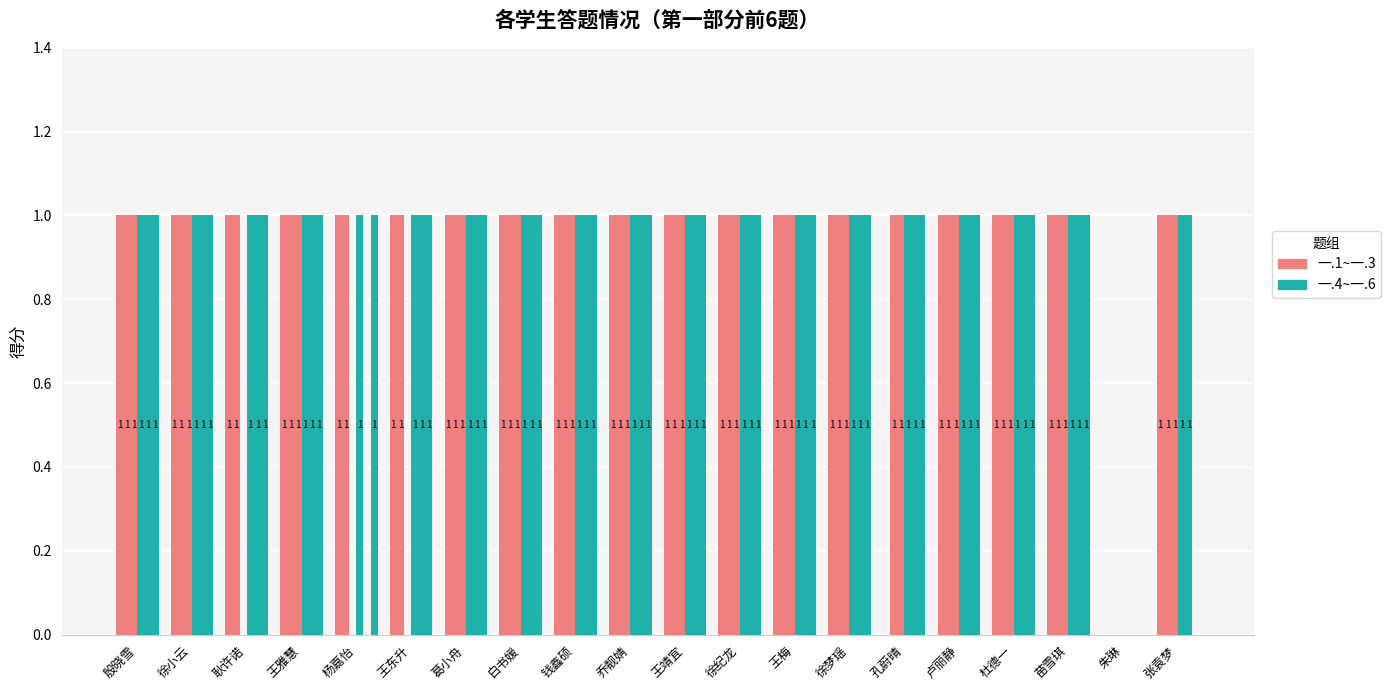

Count the number of data series in this chart.

6